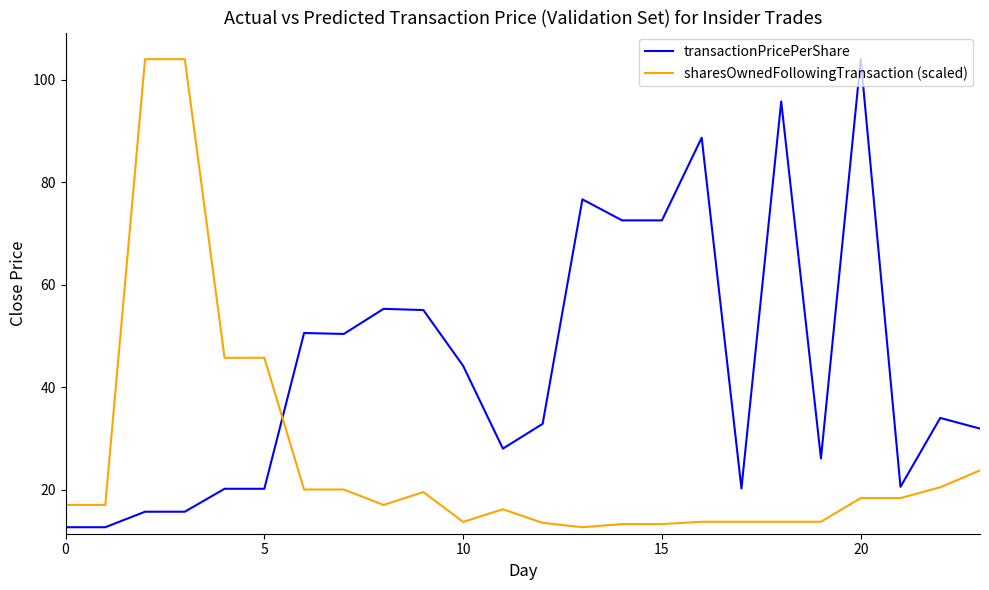

Rank the series by their average value, from lowest to highest.

sharesOwnedFollowingTransaction (scaled), transactionPricePerShare